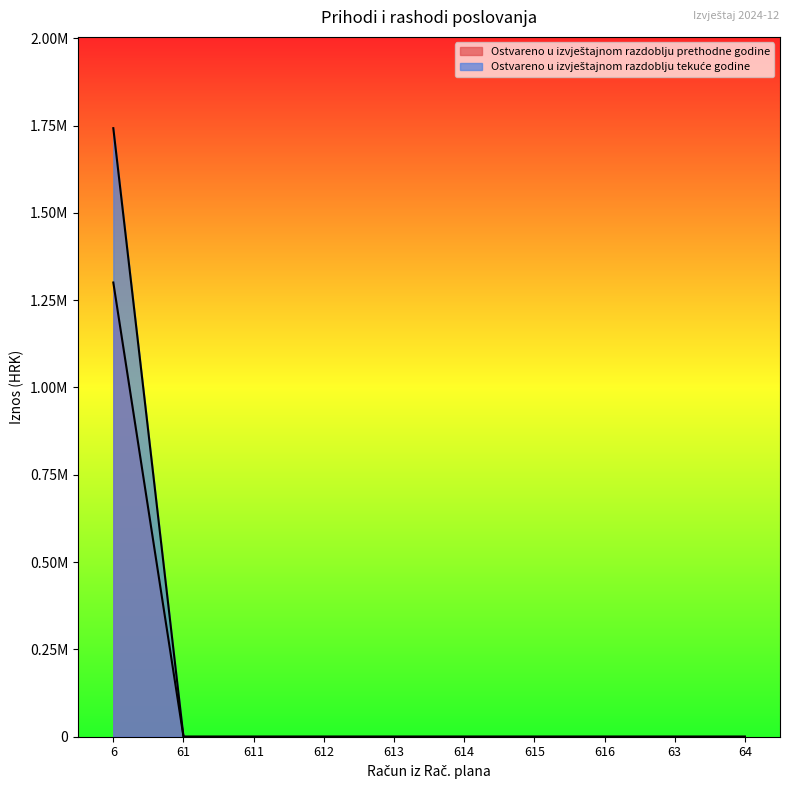

Reading left to right, list all the values displayed in this chart.

Ostvareno u izvještajnom razdoblju prethodne godine: 6=1300590.4	61=0.0	611=0.0	612=0.0	613=0.0	614=0.0	615=0.0	616=0.0	63=0.0	64=0.0
Ostvareno u izvještajnom razdoblju tekuće godine: 6=1742488.7	61=0.0	611=0.0	612=0.0	613=0.0	614=0.0	615=0.0	616=0.0	63=0.0	64=0.0